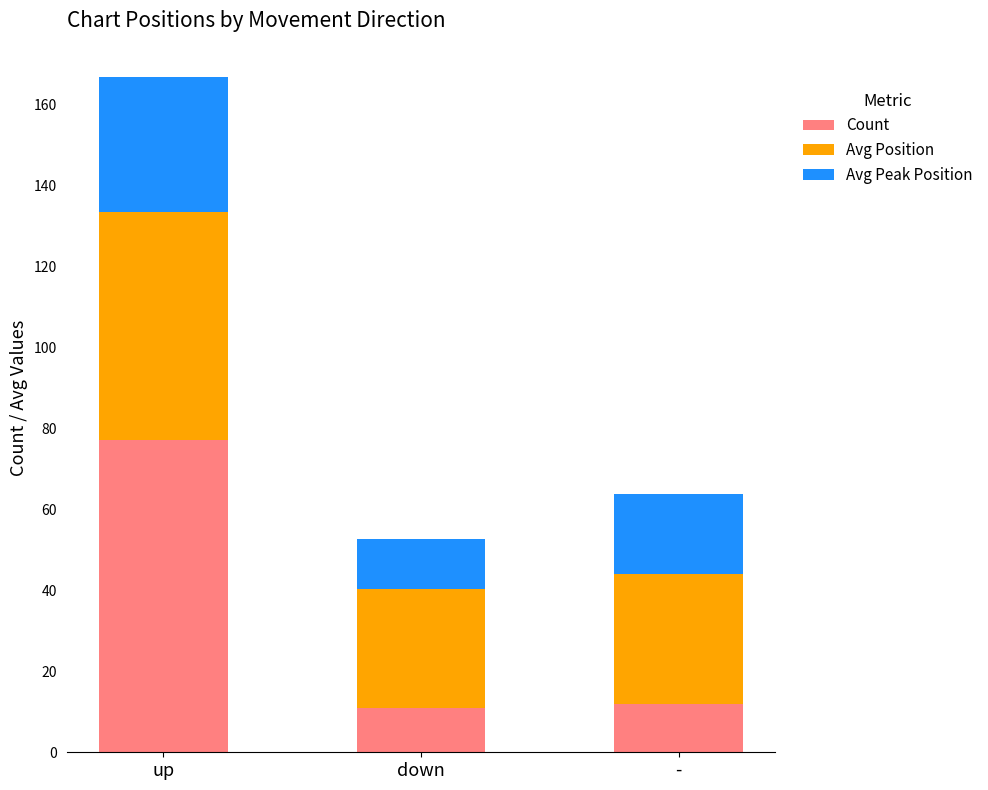

What is the lowest value of the Count series?

11.0